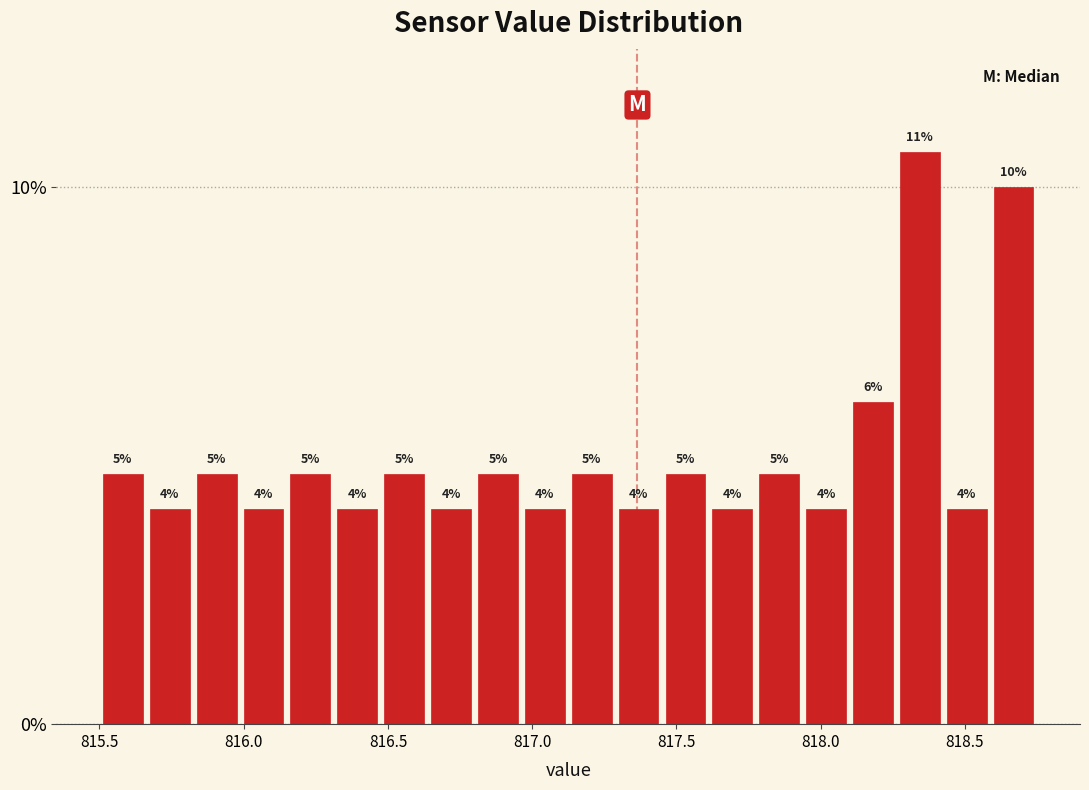

Read against the x-axis, roughly where is the centre of the tallest bar?

818.35